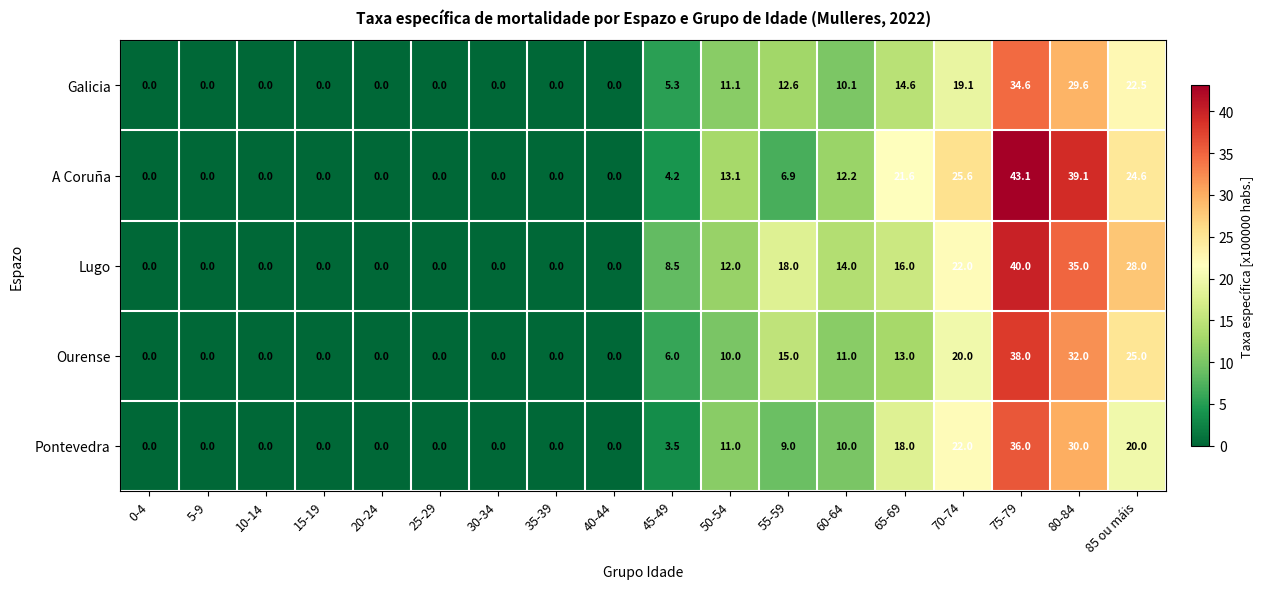

Rank the series at 75-79 from highest to lowest value.

A Coruña, Lugo, Ourense, Pontevedra, Galicia